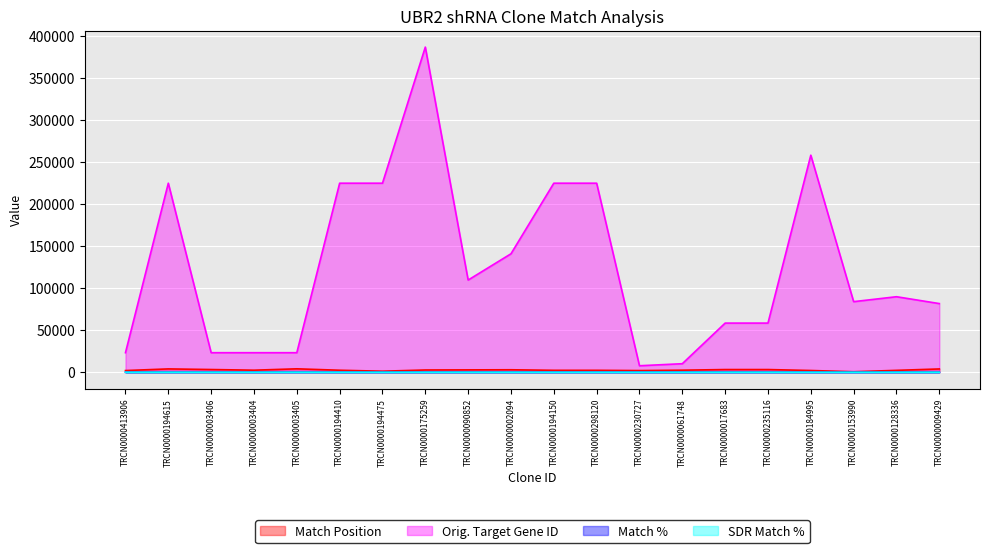

Where does the SDR Match % series first go above 95?

TRCN0000413906